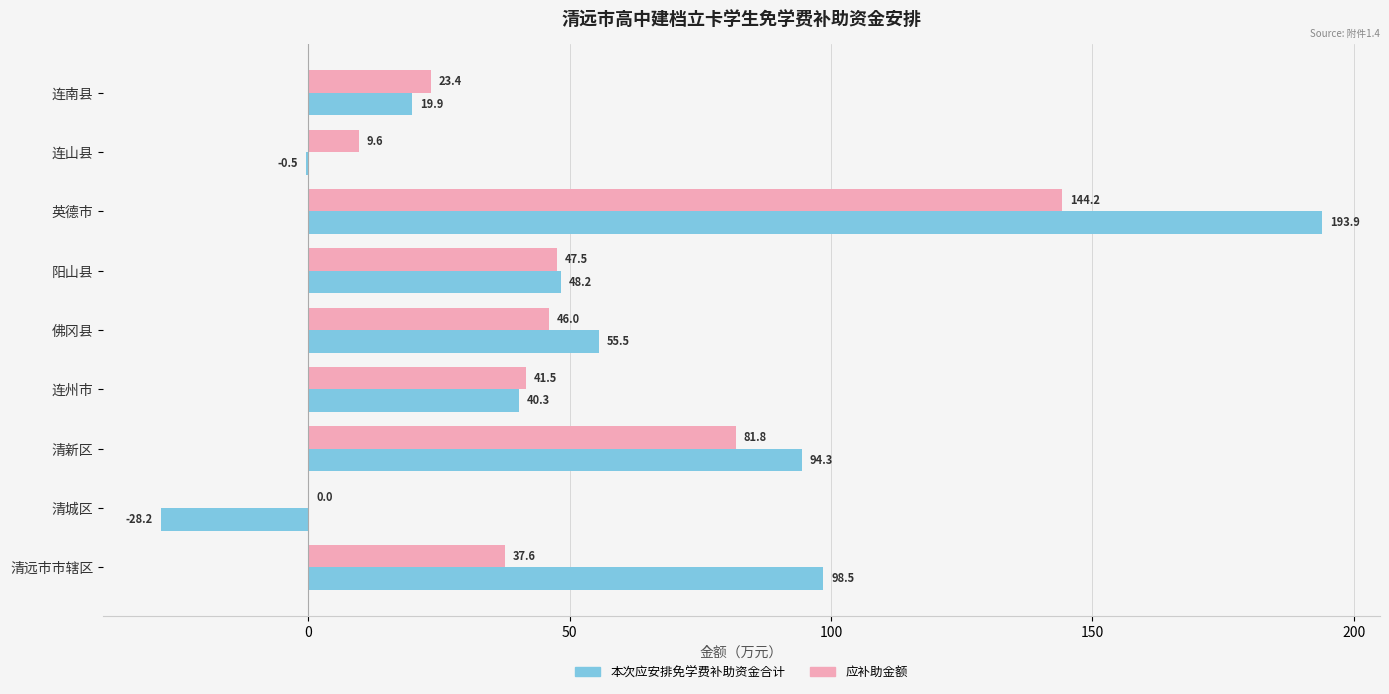

Between 清远市市辖区 and 连山县, which series saw the biggest shift?

本次应安排免学费补助资金合计